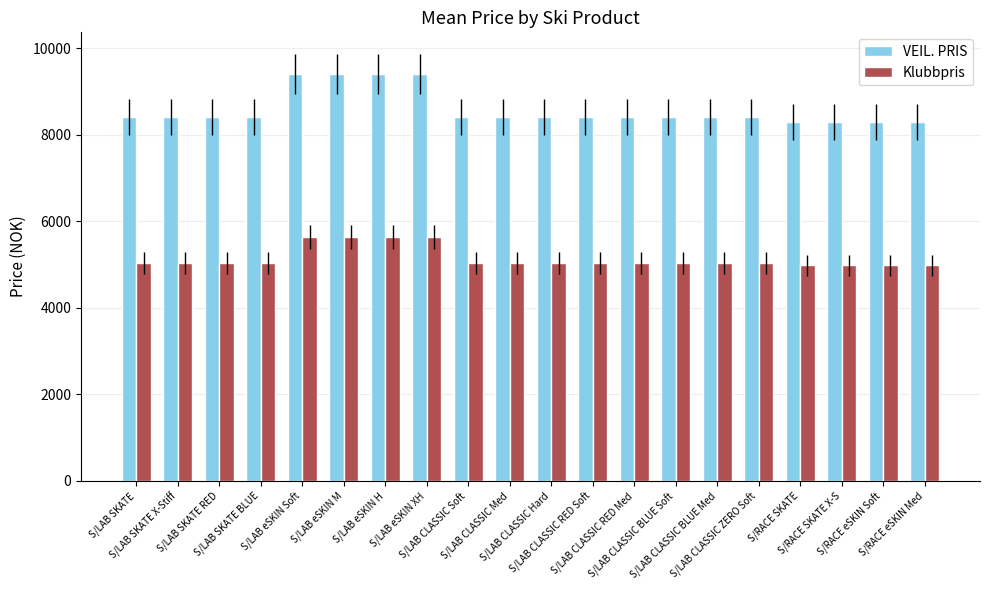

Reading left to right, list all the values displayed in this chart.

VEIL. PRIS: 8400	8400	8400	8400	9400	9400	9400	9400	8400	8400	8400	8400	8400	8400	8400	8400	8300	8300	8300	8300
Klubbpris: 5040	5040	5040	5040	5640	5640	5640	5640	5040	5040	5040	5040	5040	5040	5040	5040	4980	4980	4980	4980